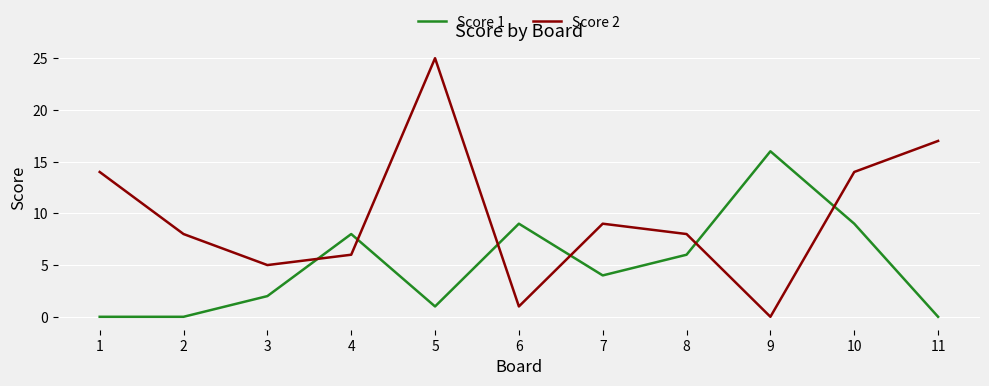

Reading left to right, transcribe all the data shown in this chart.

Score 1: 1=0	2=0	3=2	4=8	5=1	6=9	7=4	8=6	9=16	10=9	11=0
Score 2: 1=14	2=8	3=5	4=6	5=25	6=1	7=9	8=8	9=0	10=14	11=17